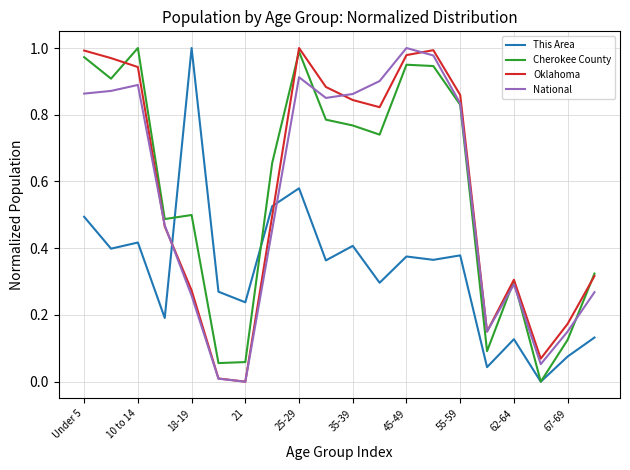

Which series ends up on top after the final intersection of National and This Area?

National